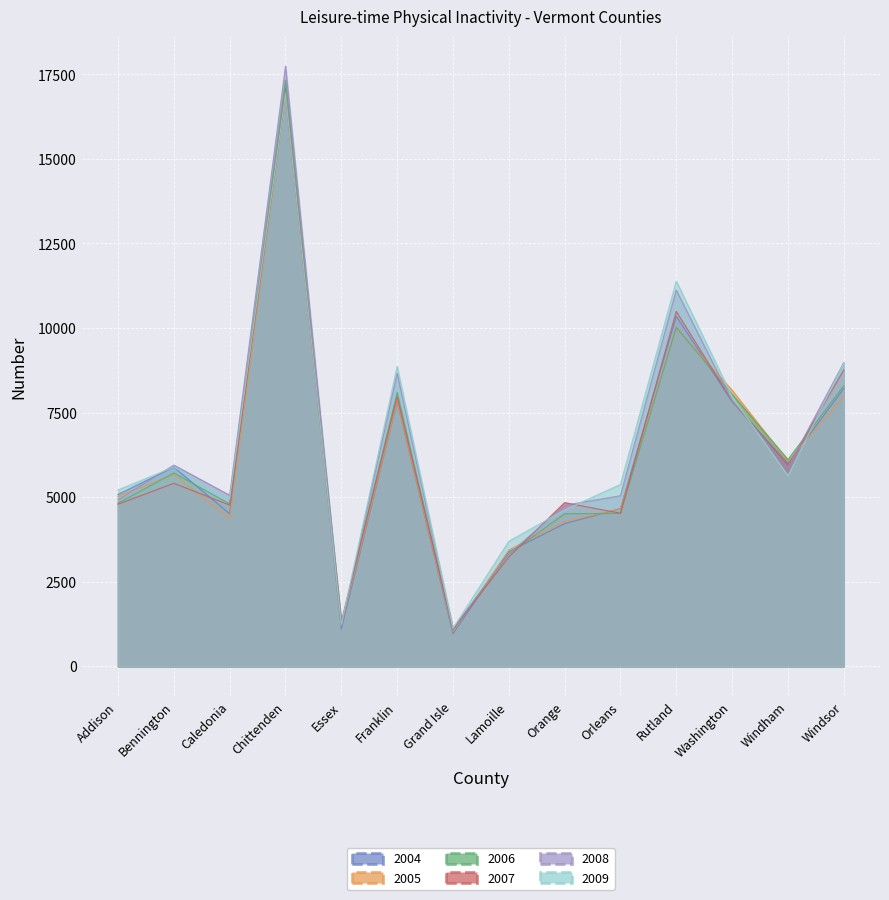

Is the value of 2005 at Essex greater than the value of 2006 at Orleans?

No